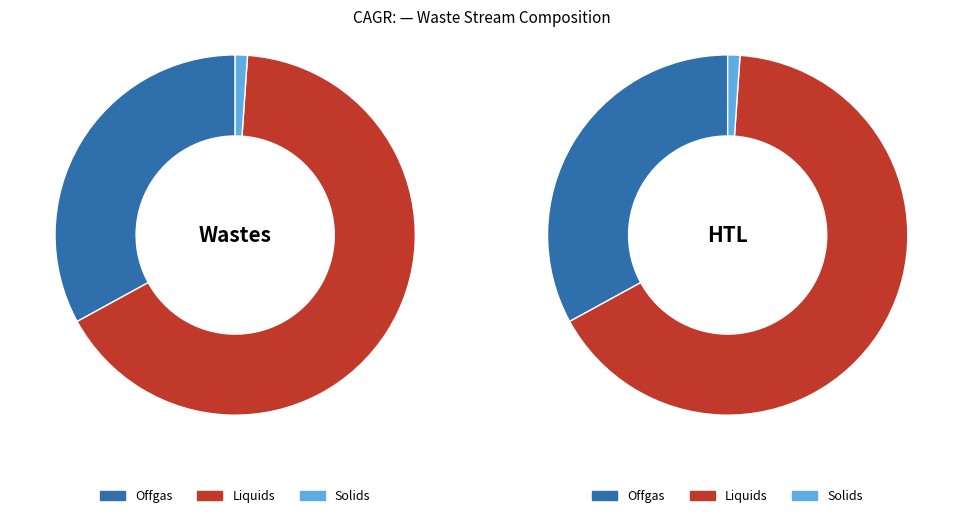

The Solids slice represents 15% of the pie. True or false?

False